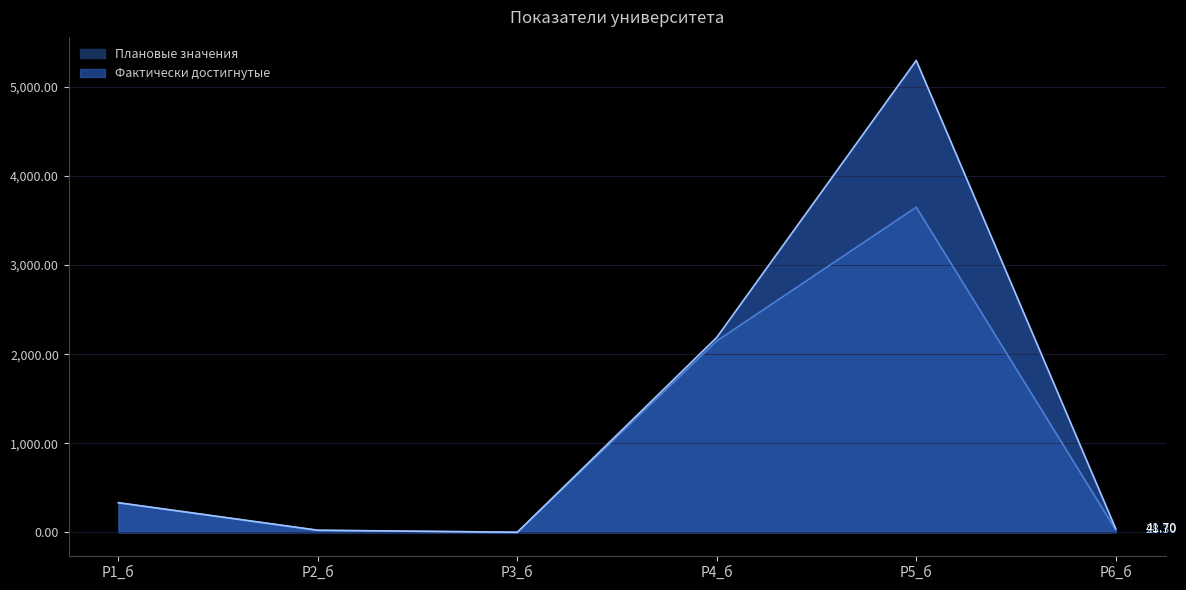

True or false: Плановые значения and Фактически достигнутые intersect in this chart.

False